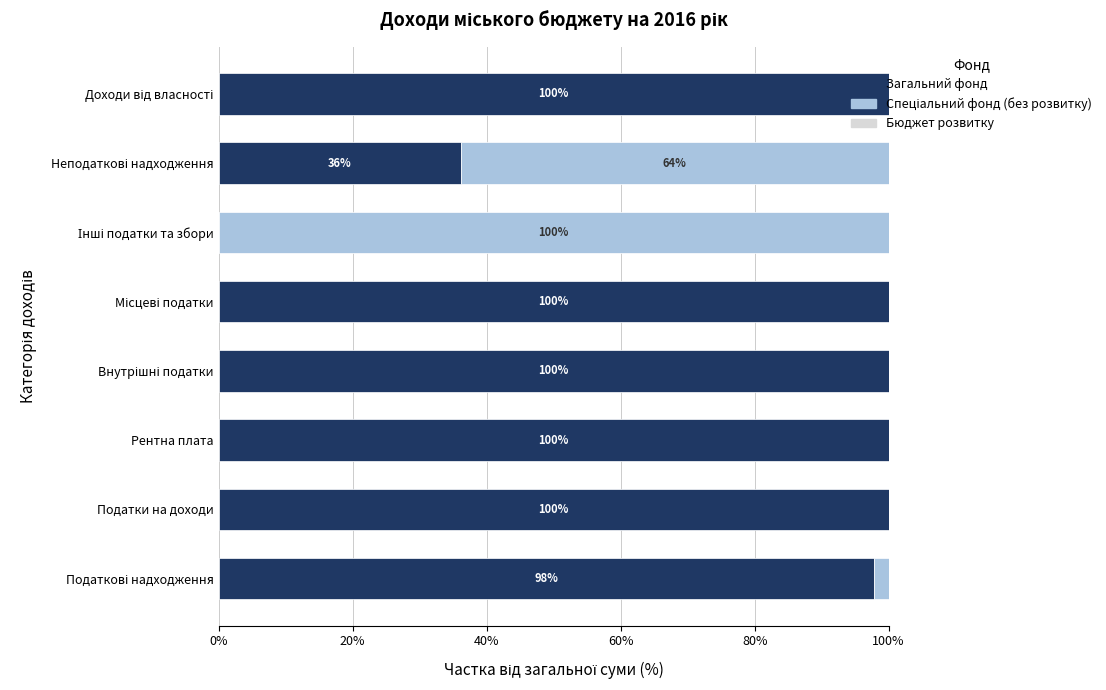

What is the highest value of the Загальний фонд series?

100.0